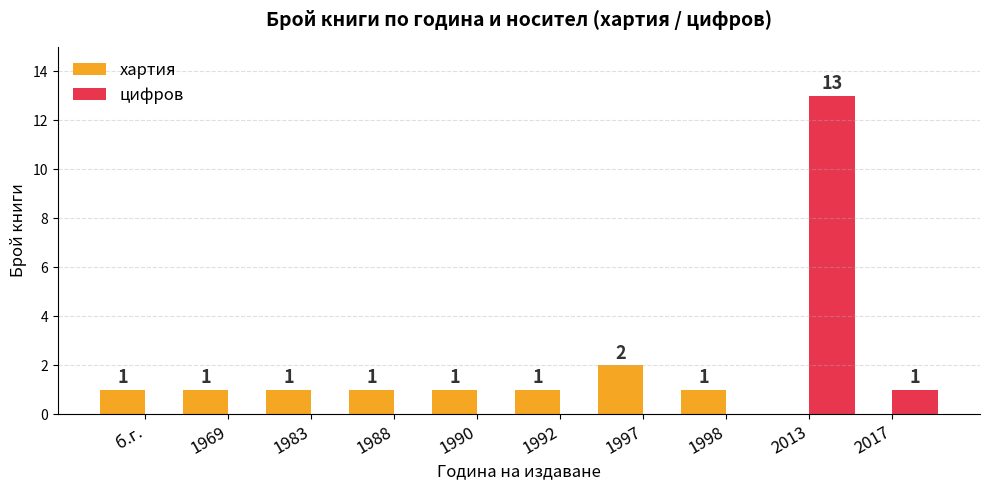

Where is цифров nearest to the value 6?

2017